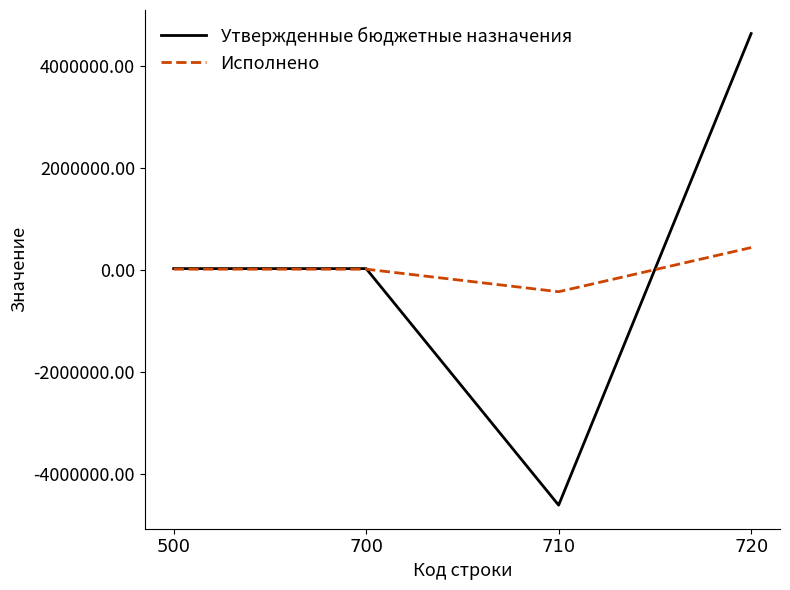

In Исполнено, how many points are lower than both neighbors (excluding endpoints)?

1